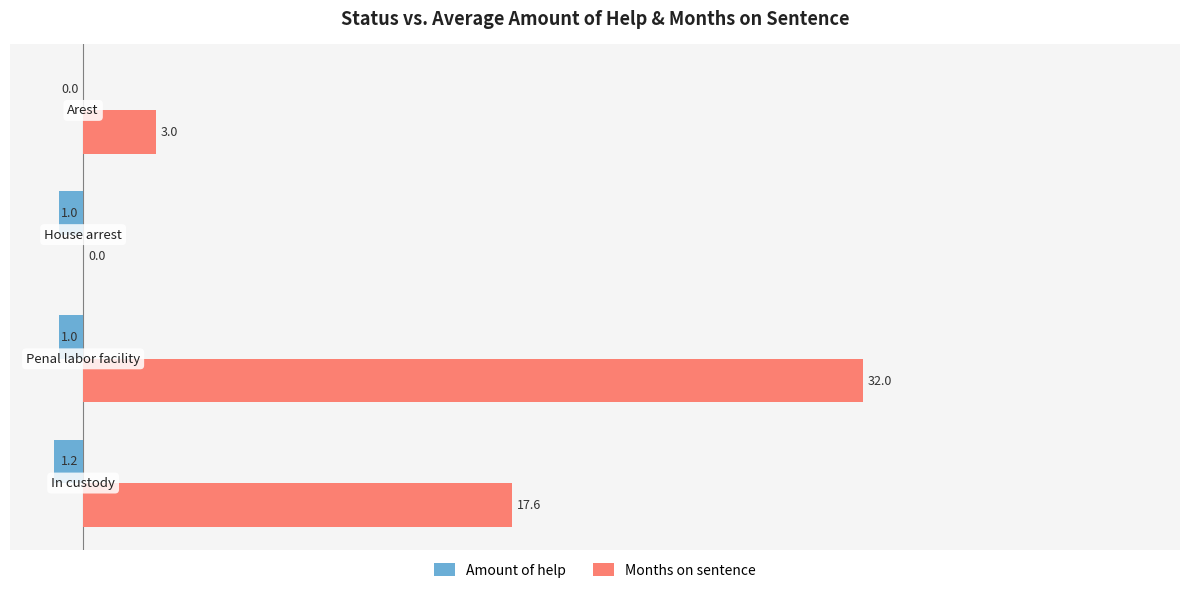

What is the sum of all Amount of help values?

-3.2